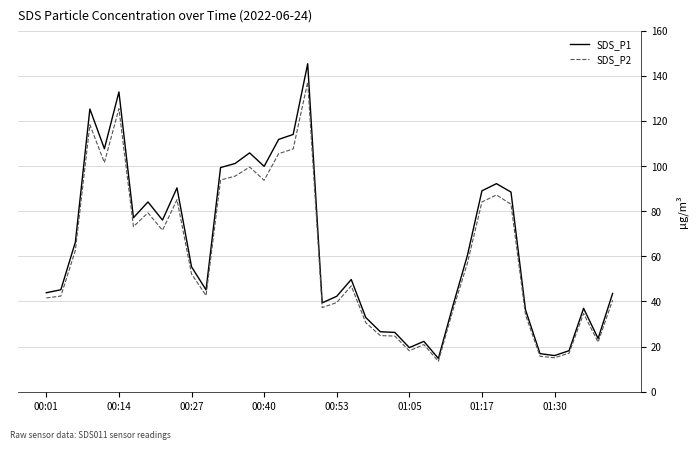

Which series has the widest spread of values?

SDS_P1